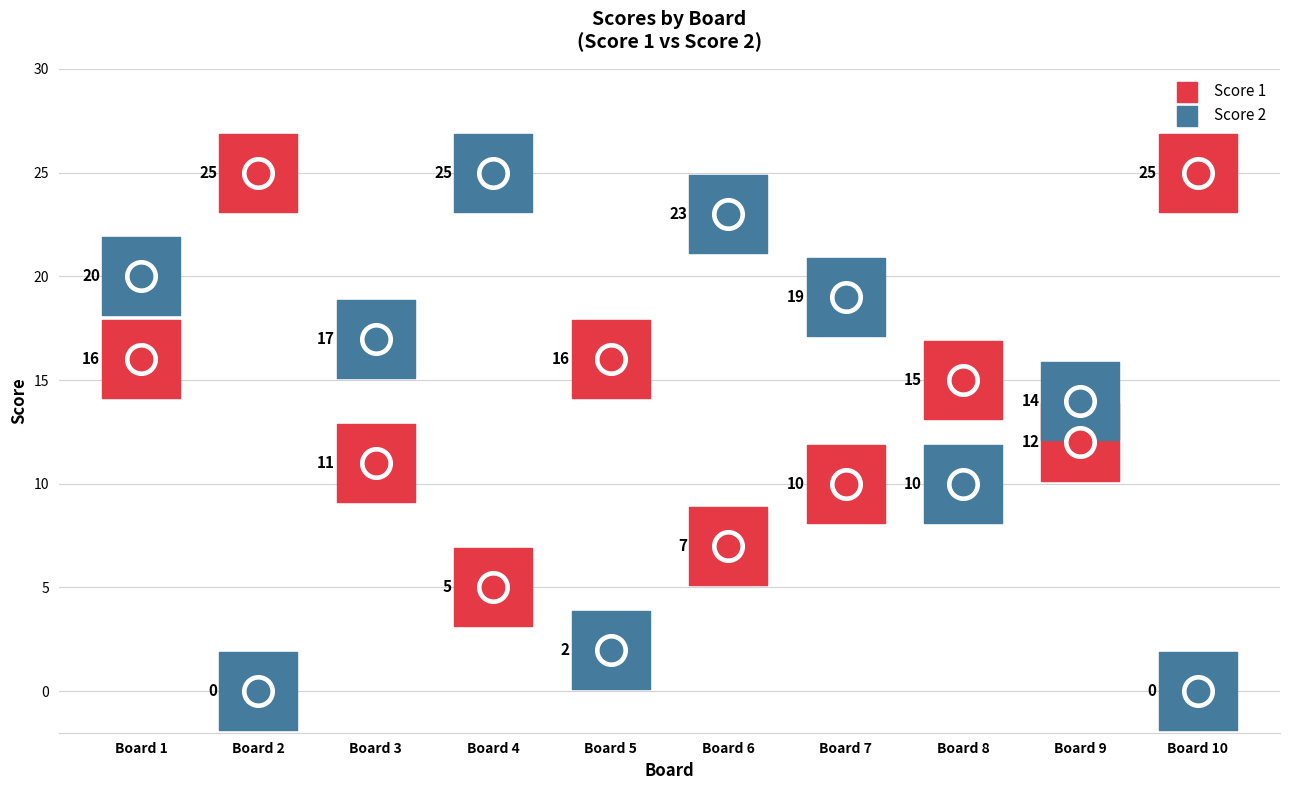

At which category is the sum across all series the highest?

1